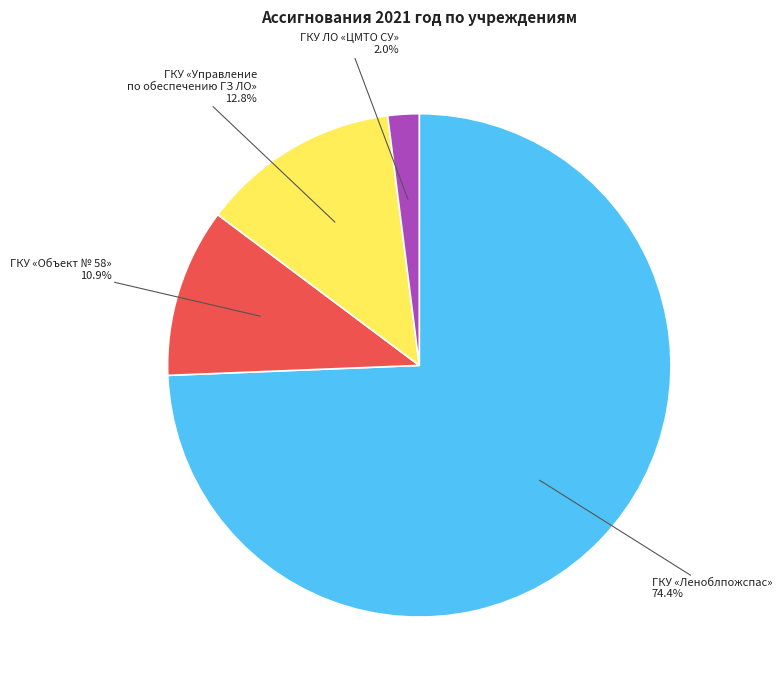

How many segments does this pie chart have?

4